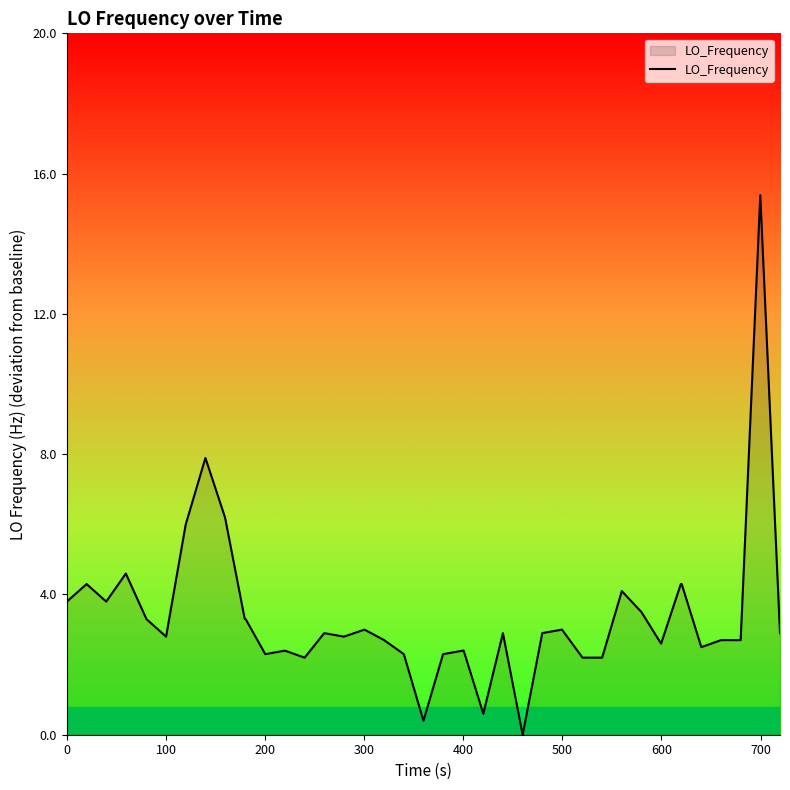

What is the maximum value shown in the chart?

15.4